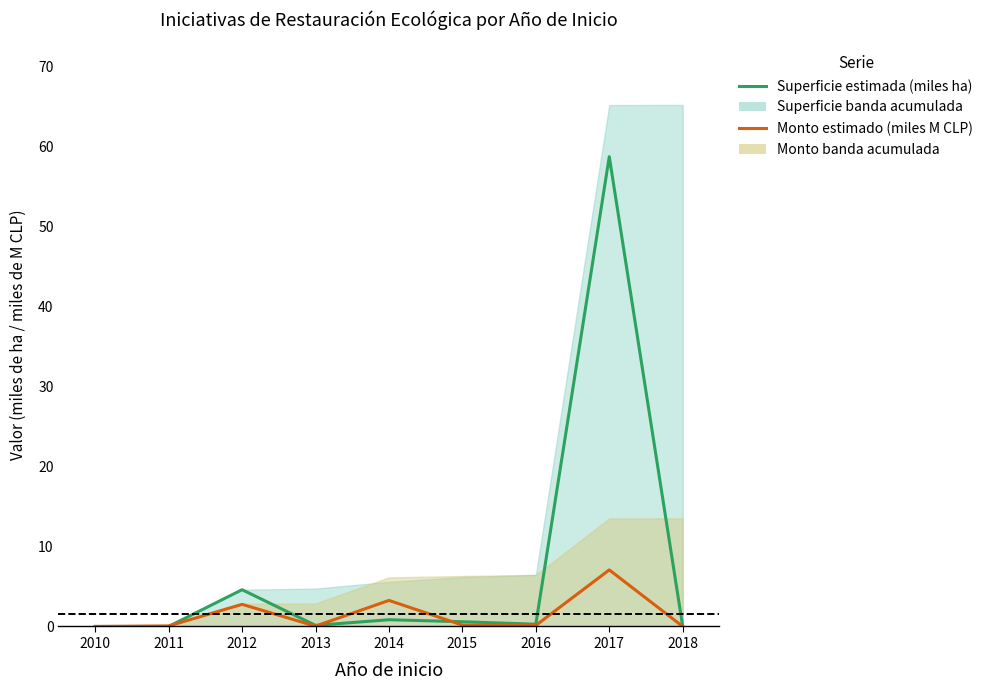

Which series has the largest range (max minus min)?

Superficie estimada (miles ha)